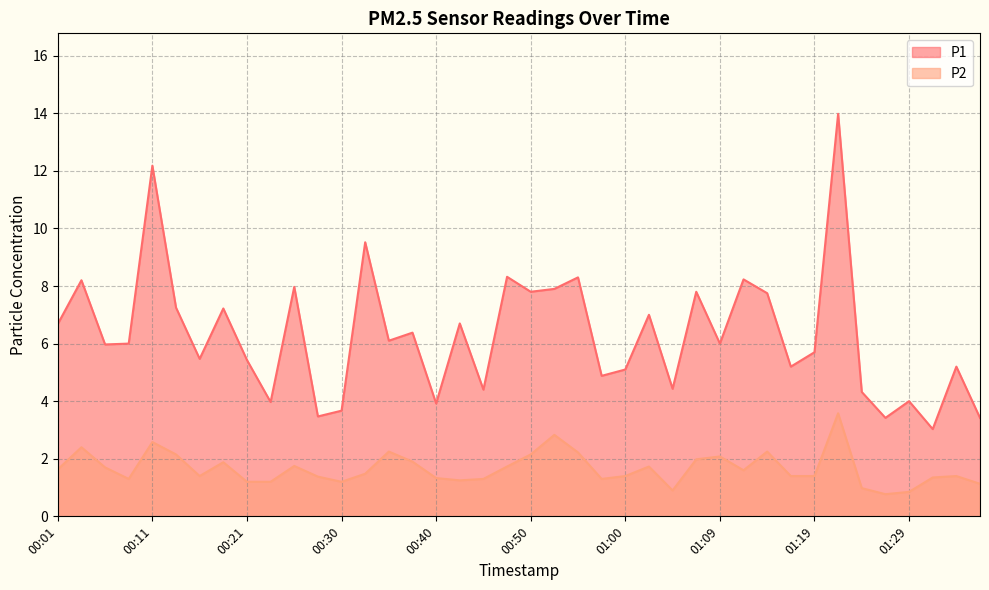

What position from the right is 00:04?

39